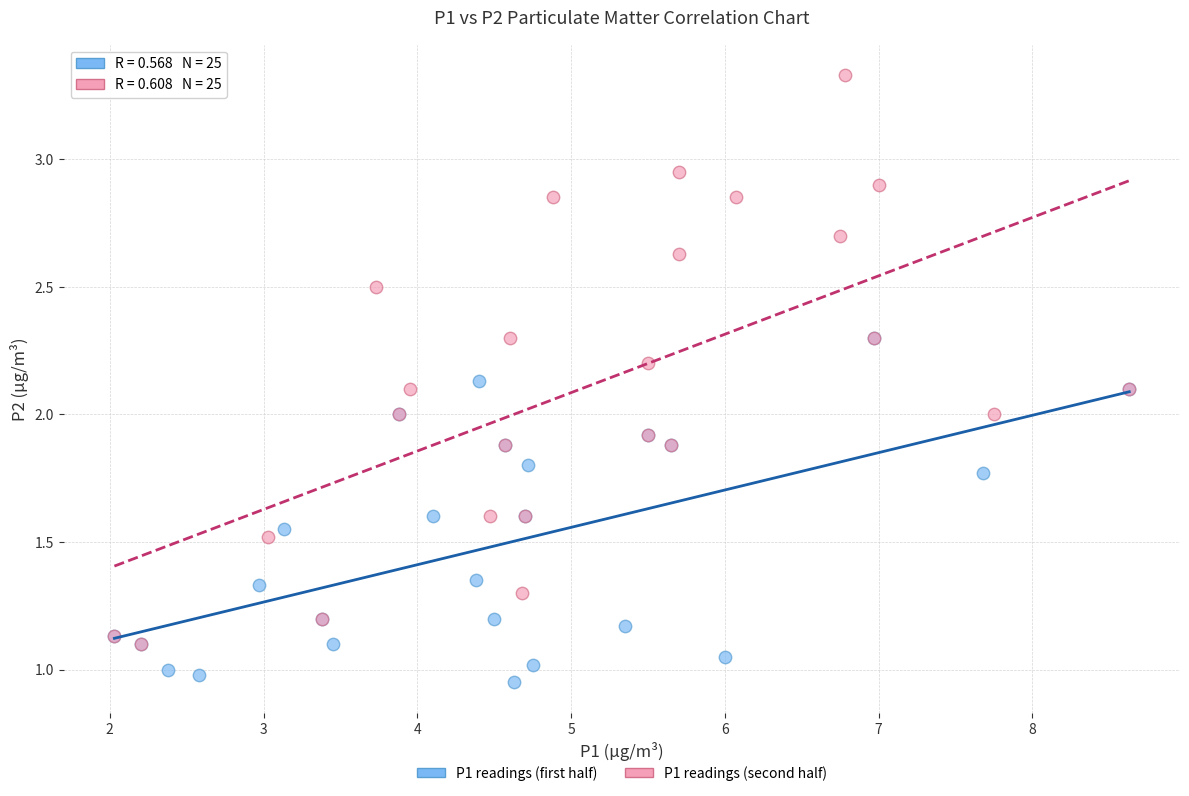

Which series contains the lowest Y value?

P1 readings (first half)